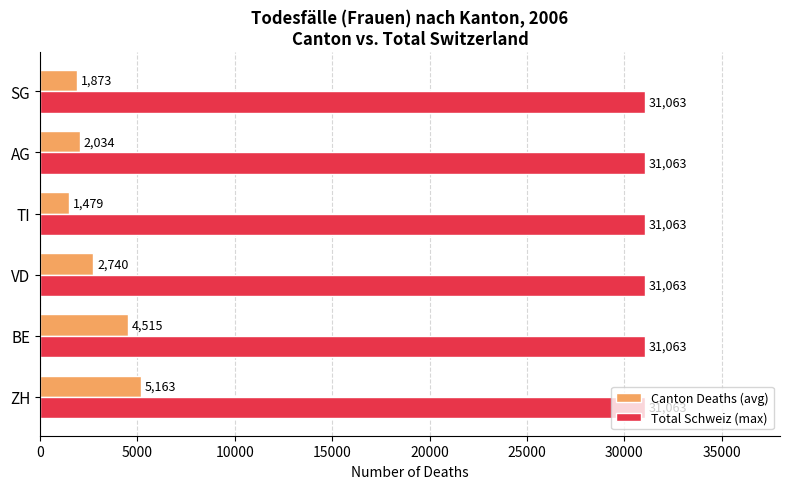

At which category is the sum across all series the highest?

ZH